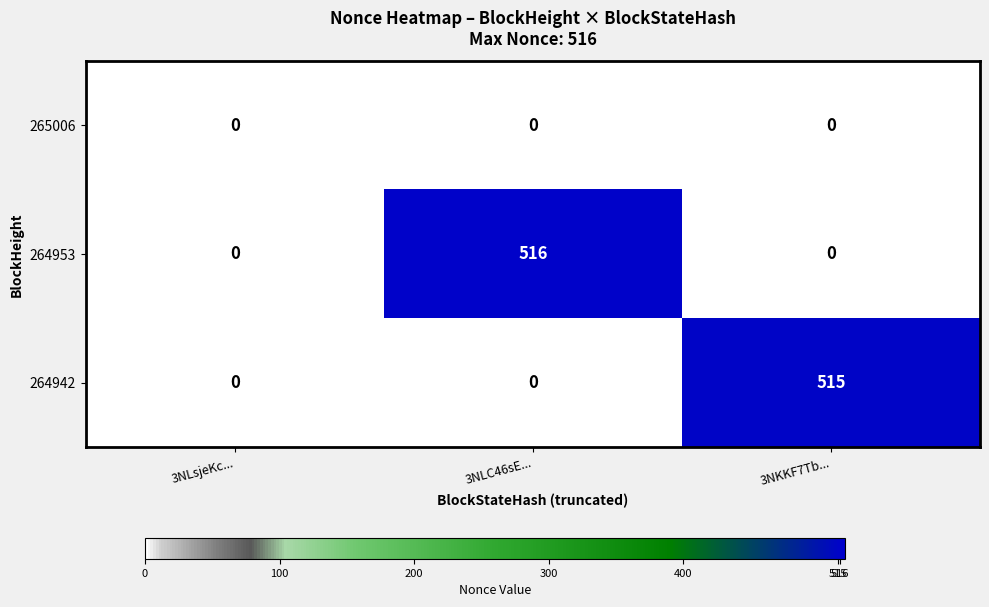

What is the sum of all 264942 values?

515